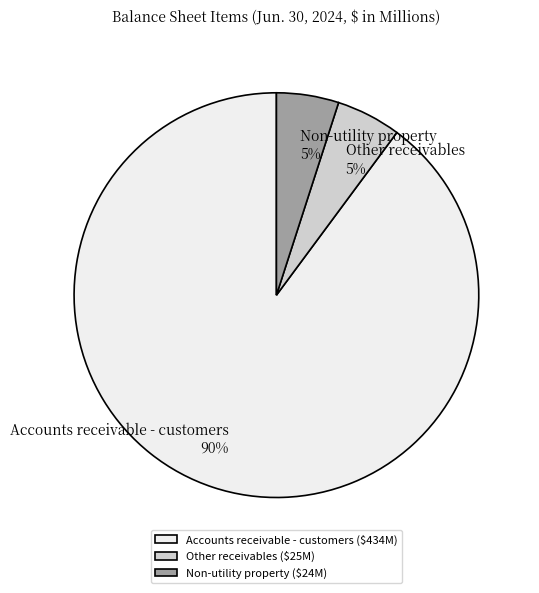

True or false: Accounts receivable - customers accounts for 90% of the total.

True